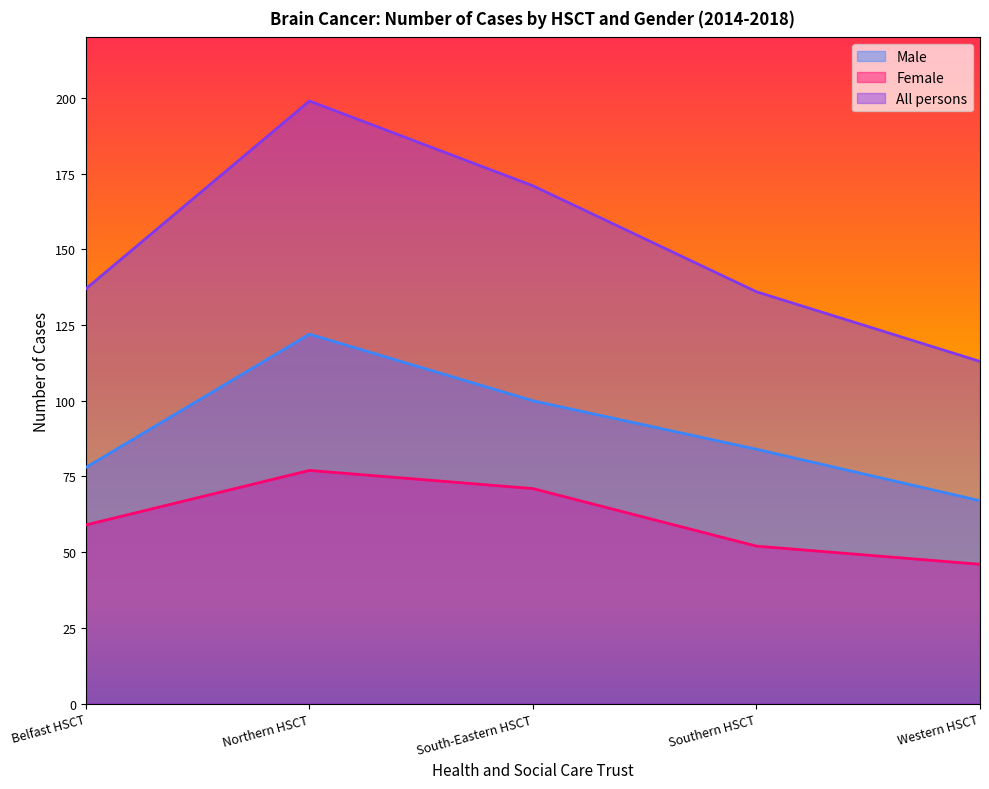

Where is the first local maximum for All persons?

Northern HSCT